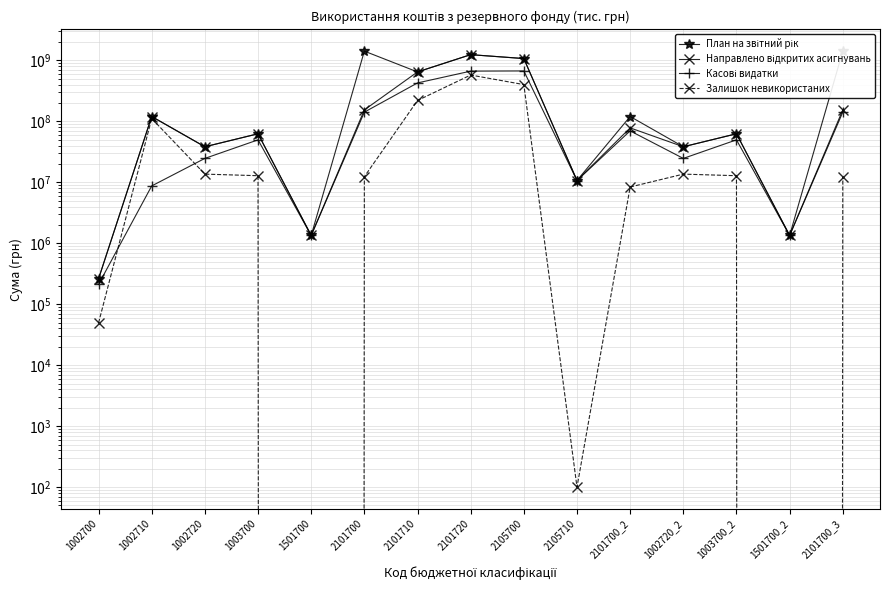

What are all the series names shown in the legend?

План на звітний рік, Направлено відкритих асигнувань, Касові видатки, Залишок невикористаних